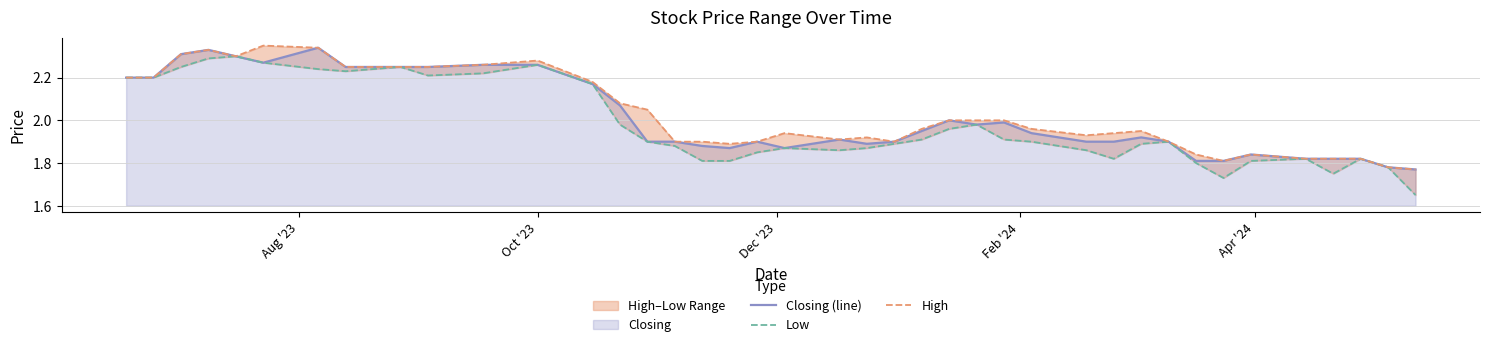

True or false: Low and Closing (line) intersect in this chart.

False